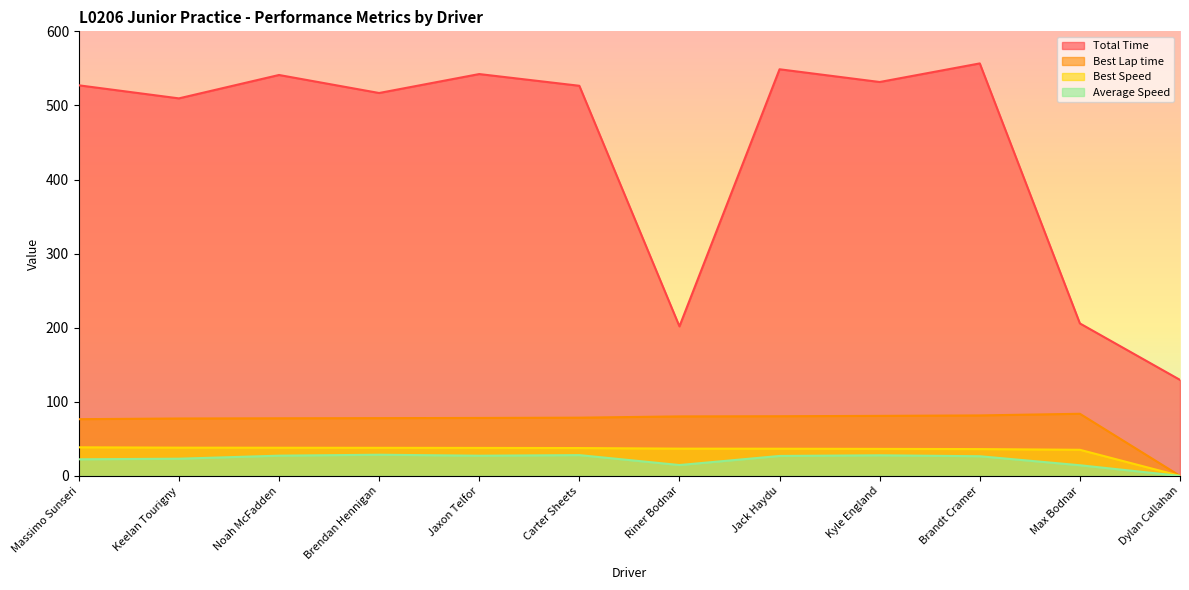

At which category does Best Lap time reach its first local peak?

Max Bodnar